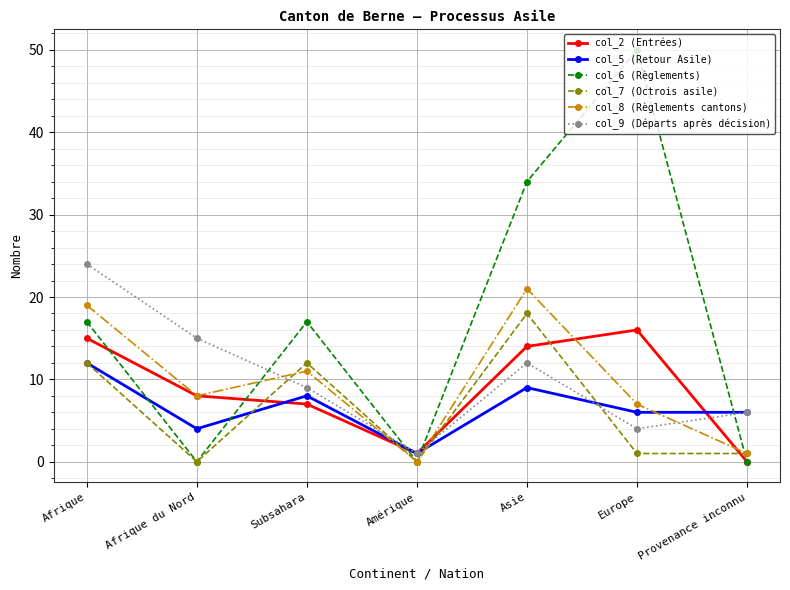

What is the average value of the col_5 (Retour Asile) series?

7